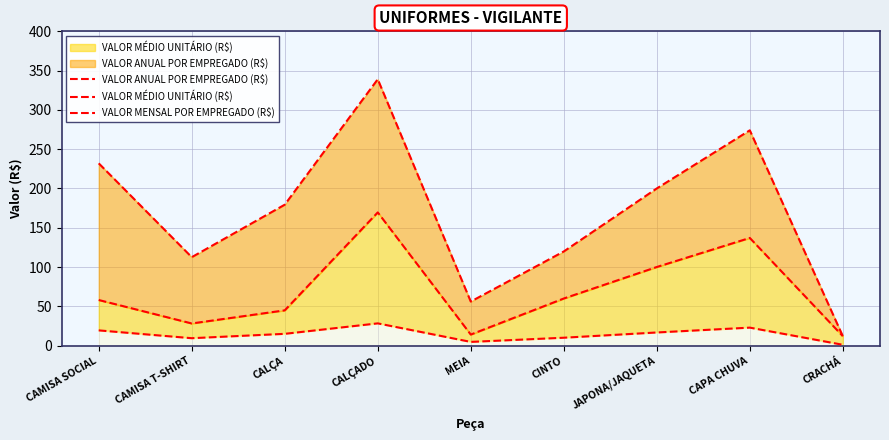

True or false: VALOR MENSAL POR EMPREGADO (R$) and VALOR MÉDIO UNITÁRIO (R$) cross at least once.

False